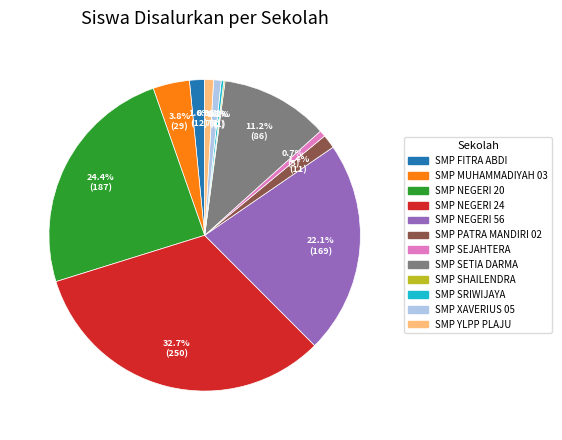

To the nearest percent, what is the average slice percentage?

8%